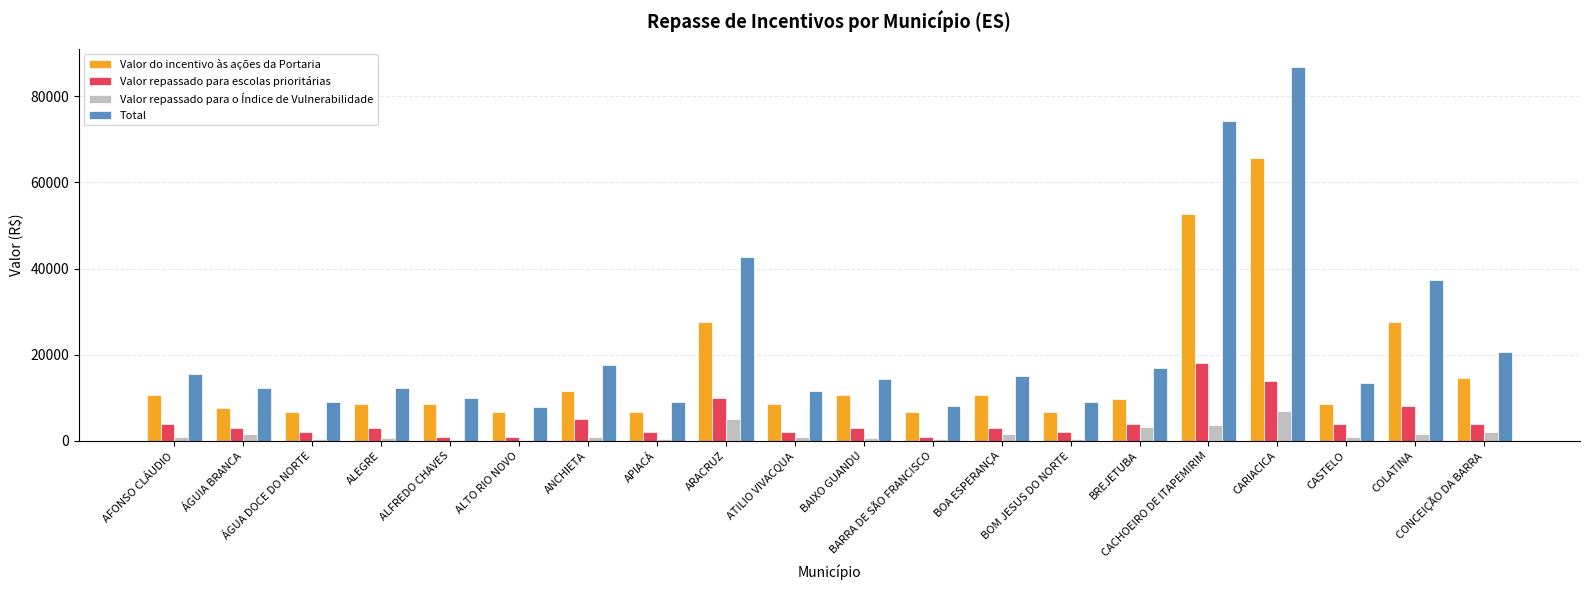

Which series has the largest total across all categories?

Total